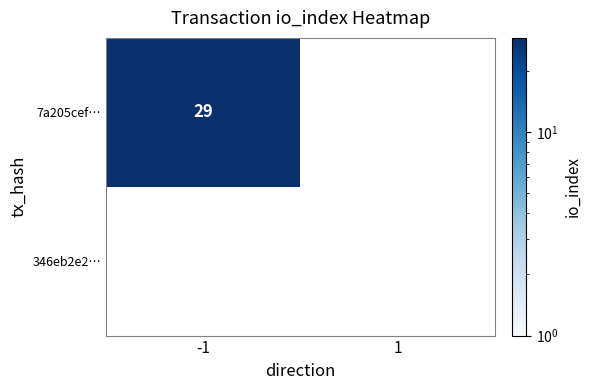

Between -1 and 1, which series saw the biggest shift?

7a205cef…